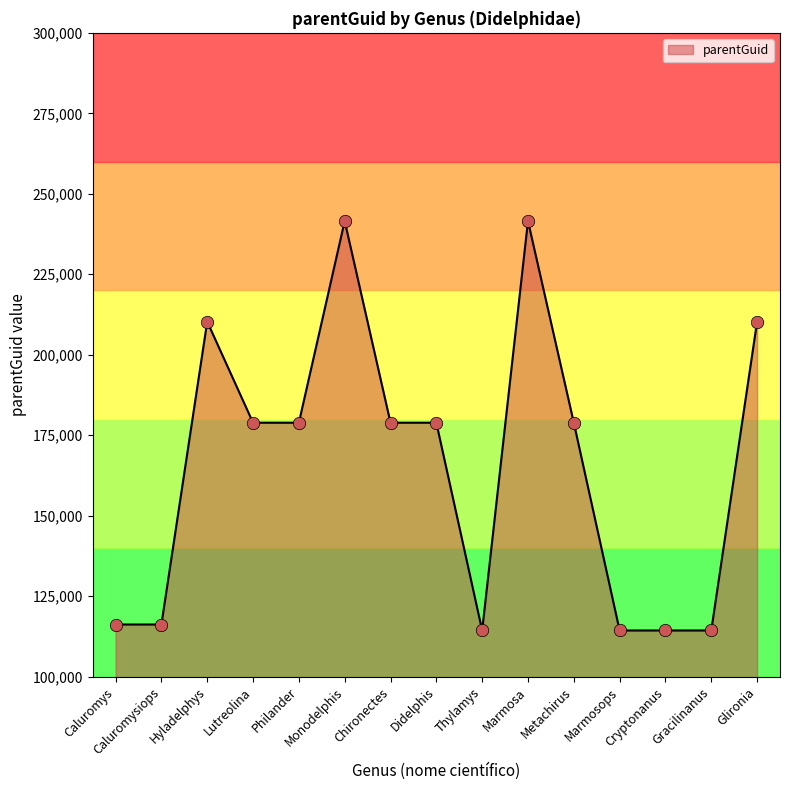

What is the change in value from Lutreolina to Thylamys?

-64548